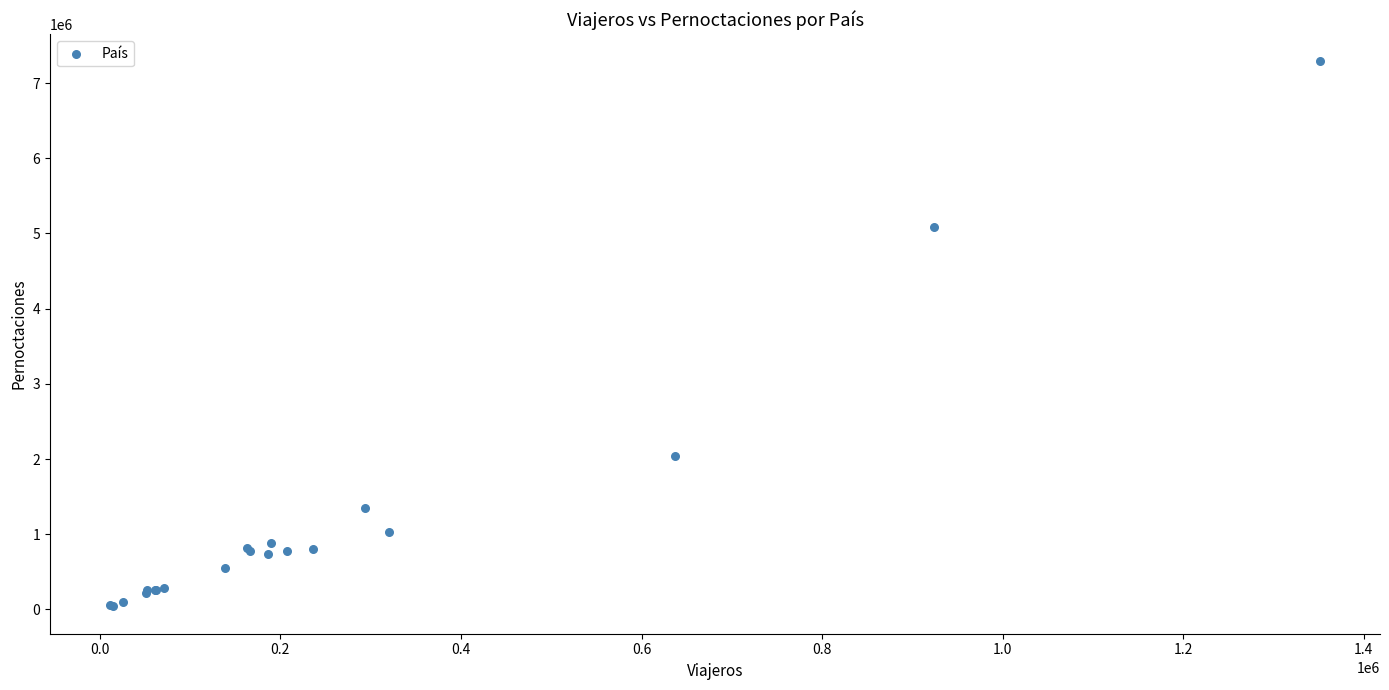

What Y value in the scatter plot is closest to 3663216?

5083324